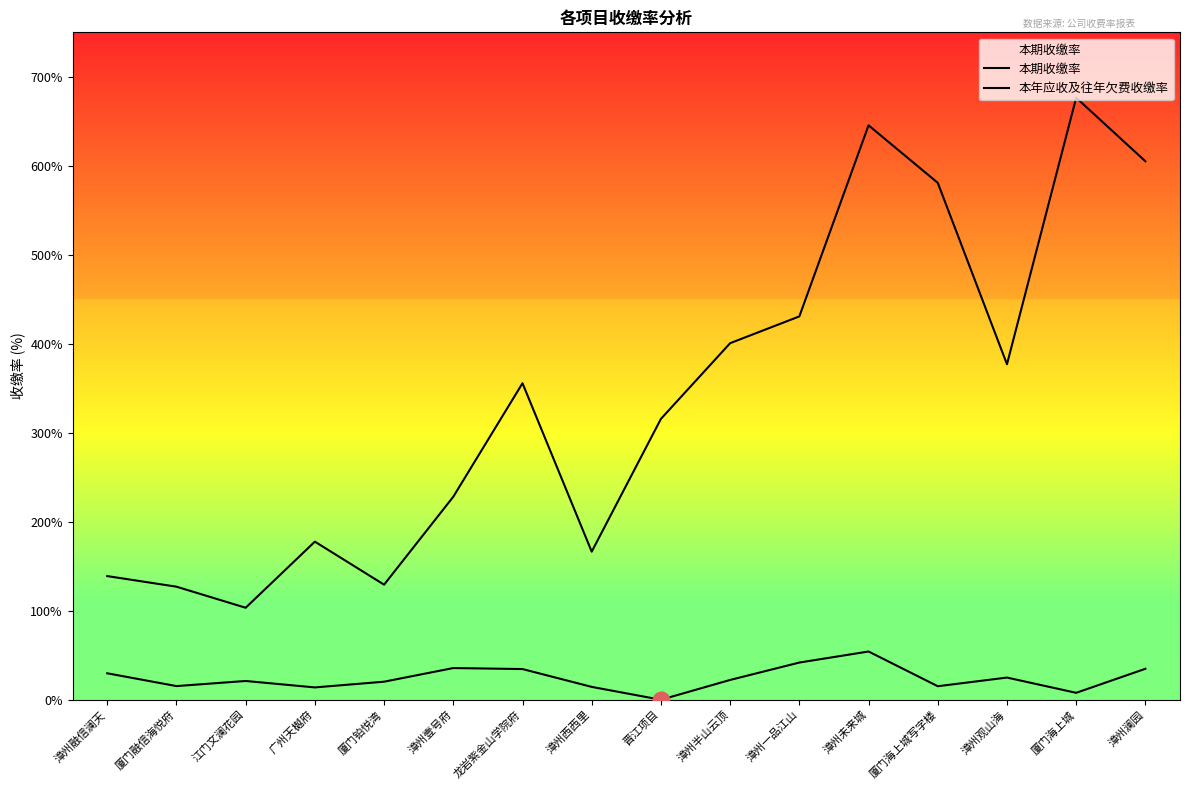

True or false: 本期收缴率 has more than 1 interior local peaks.

True